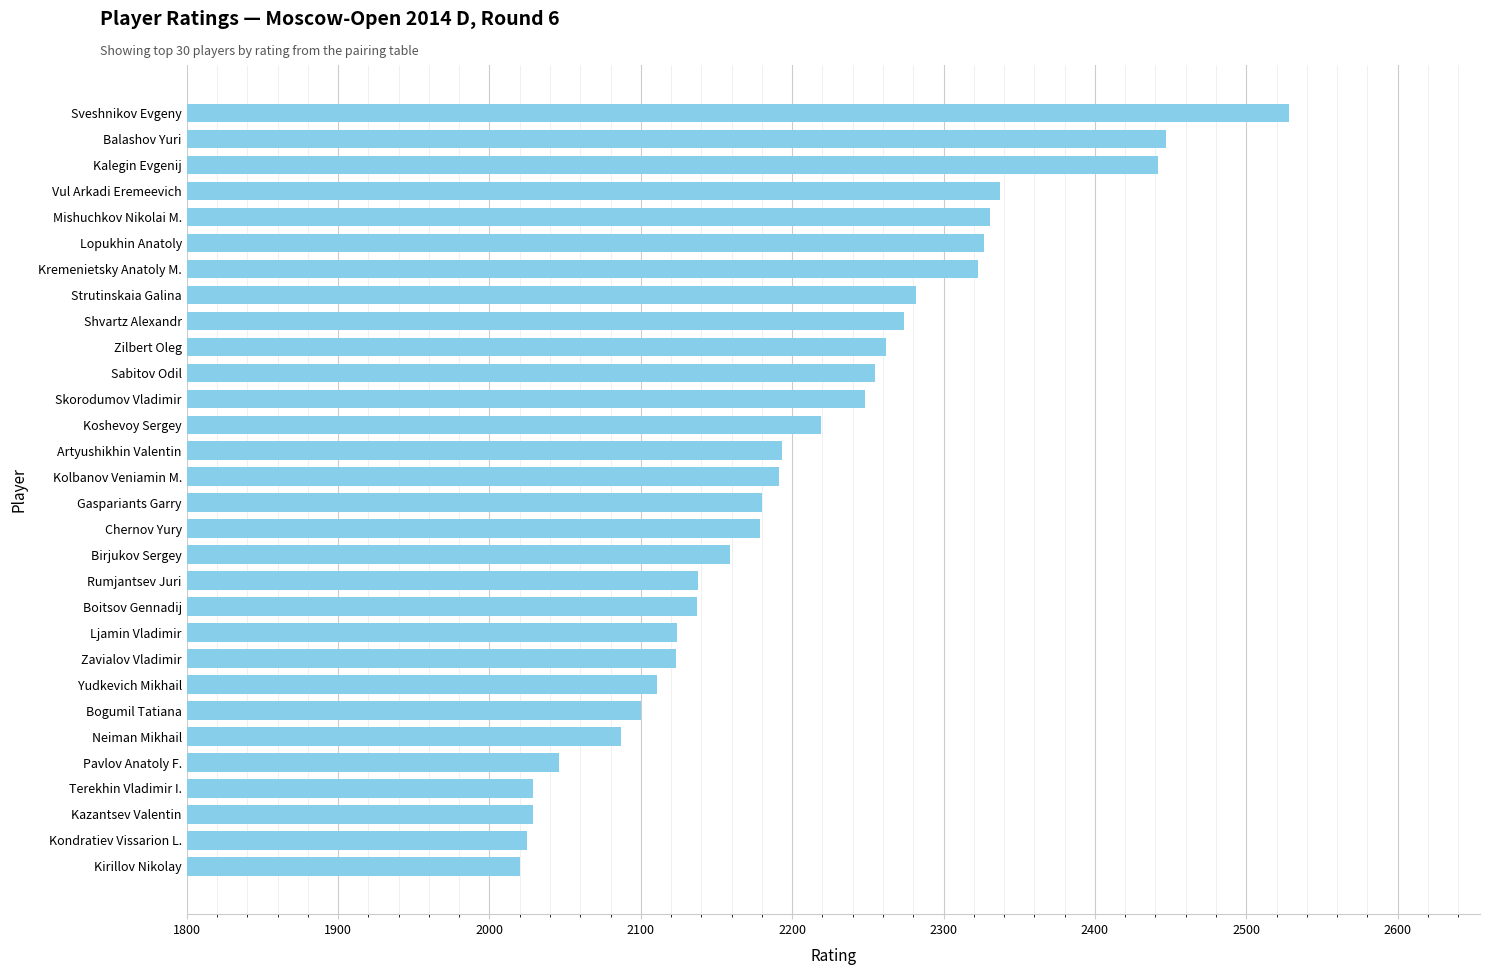

What is the sum of the values at Zilbert Oleg and Artyushikhin Valentin?

4455